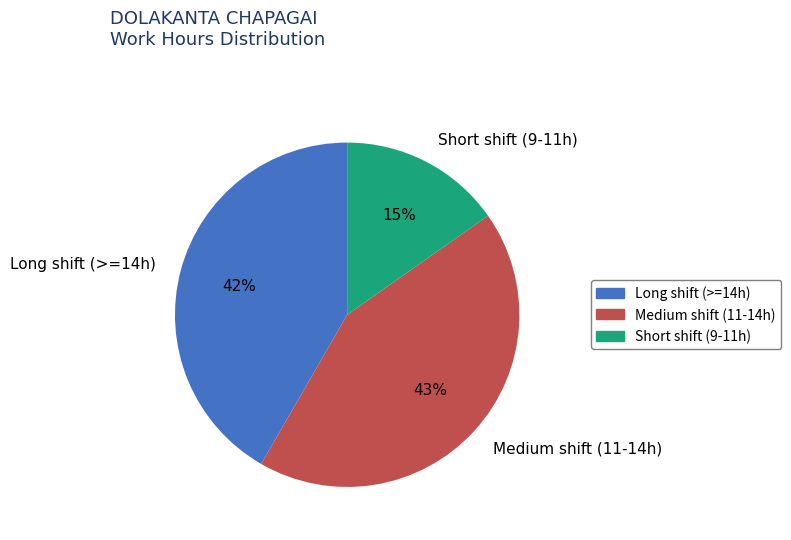

To the nearest percent, what percentage of the pie is Long shift (>=14h)?

42%